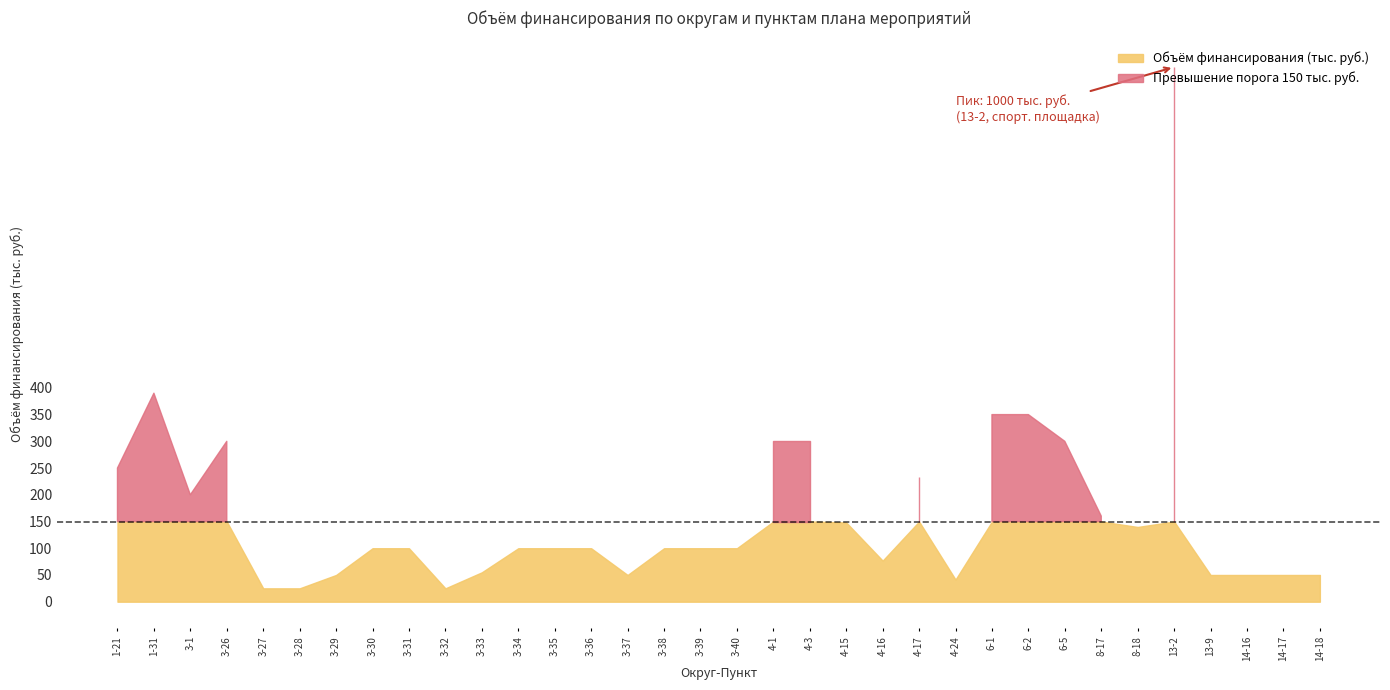

How many values are below 100?

12